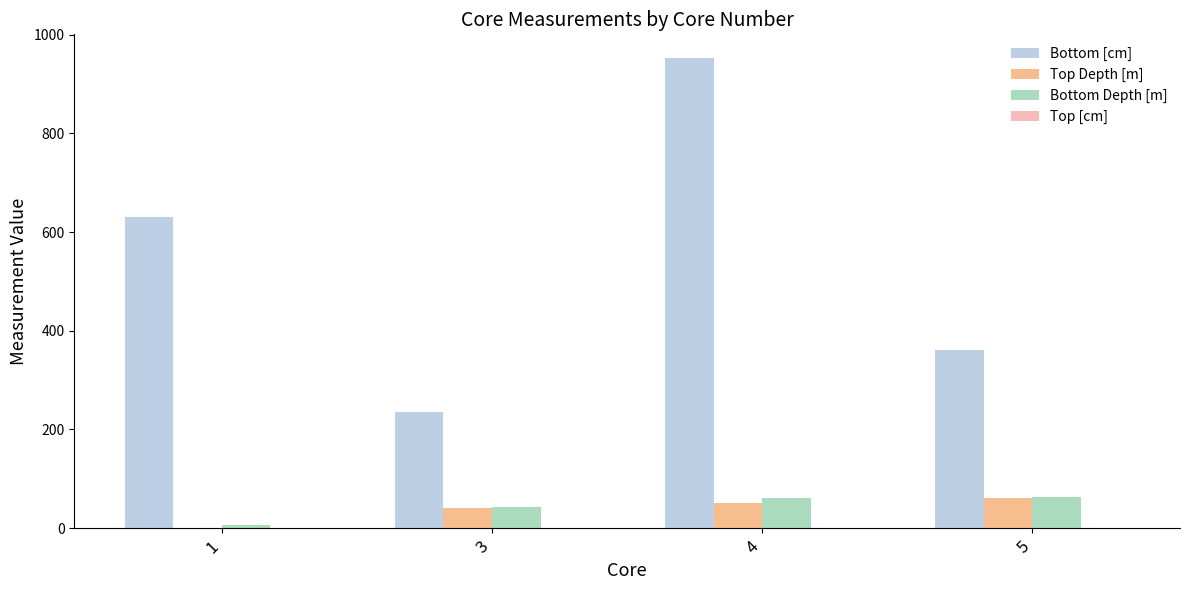

Count the Top Depth [m] values in the range 41 to 60.

3